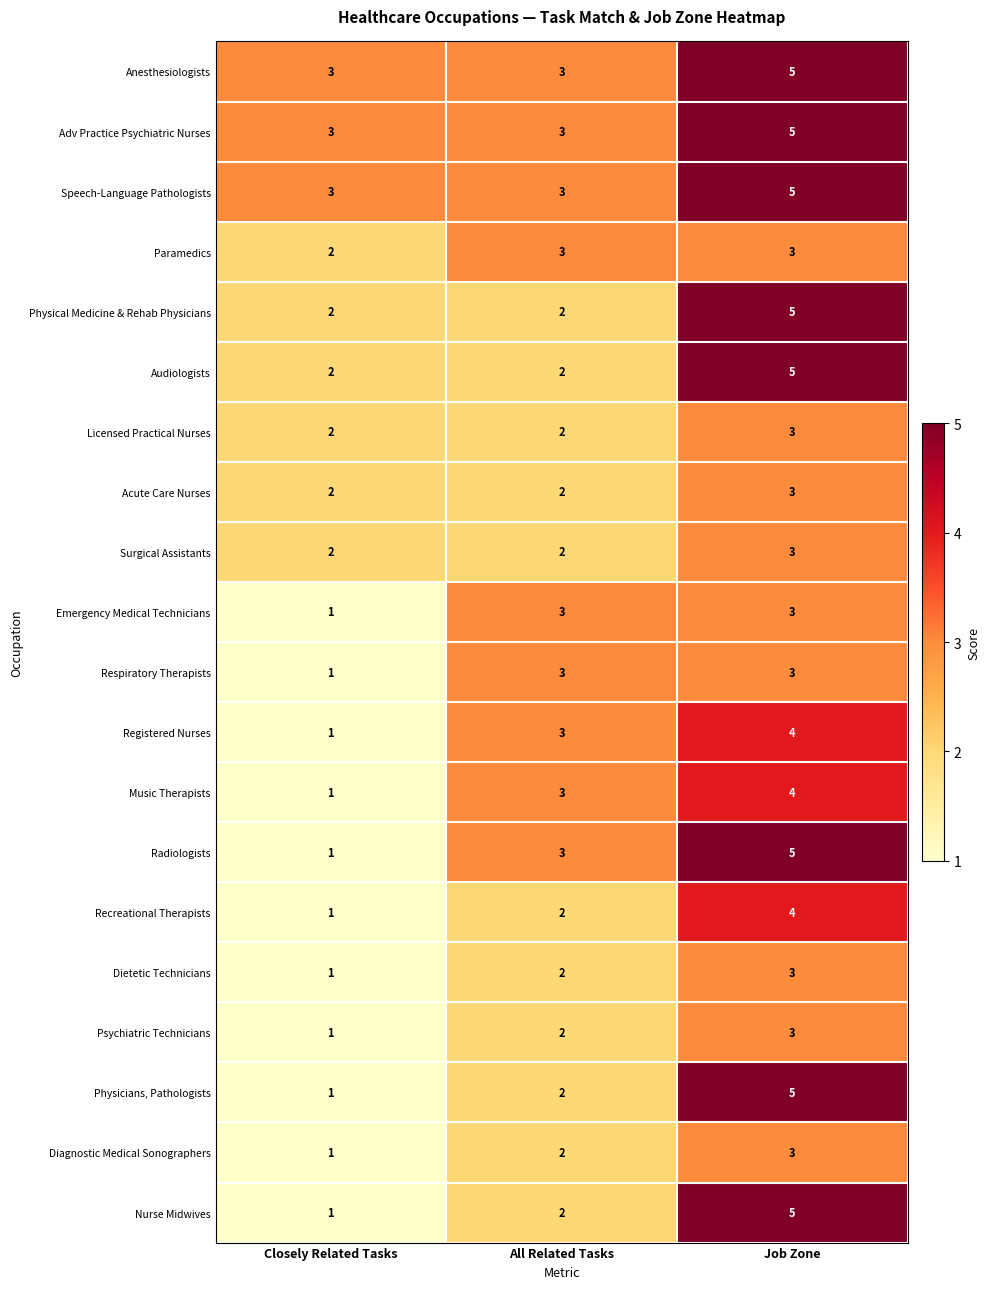

True or false: Paramedics has a value of 3 at All Related Tasks.

True